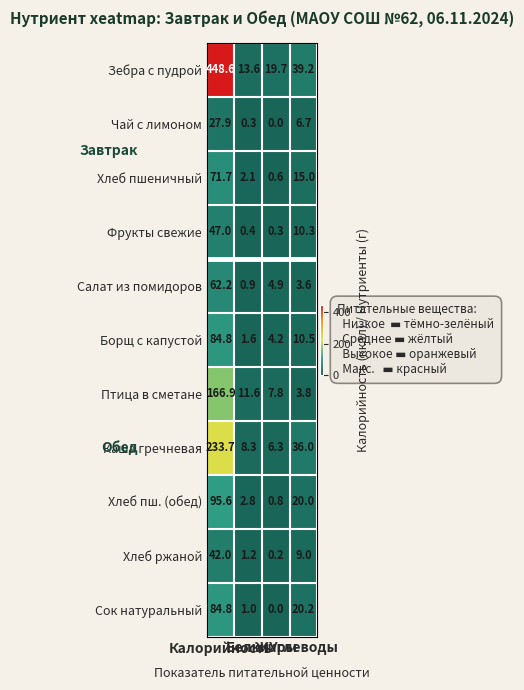

What is the greatest value displayed?

448.6